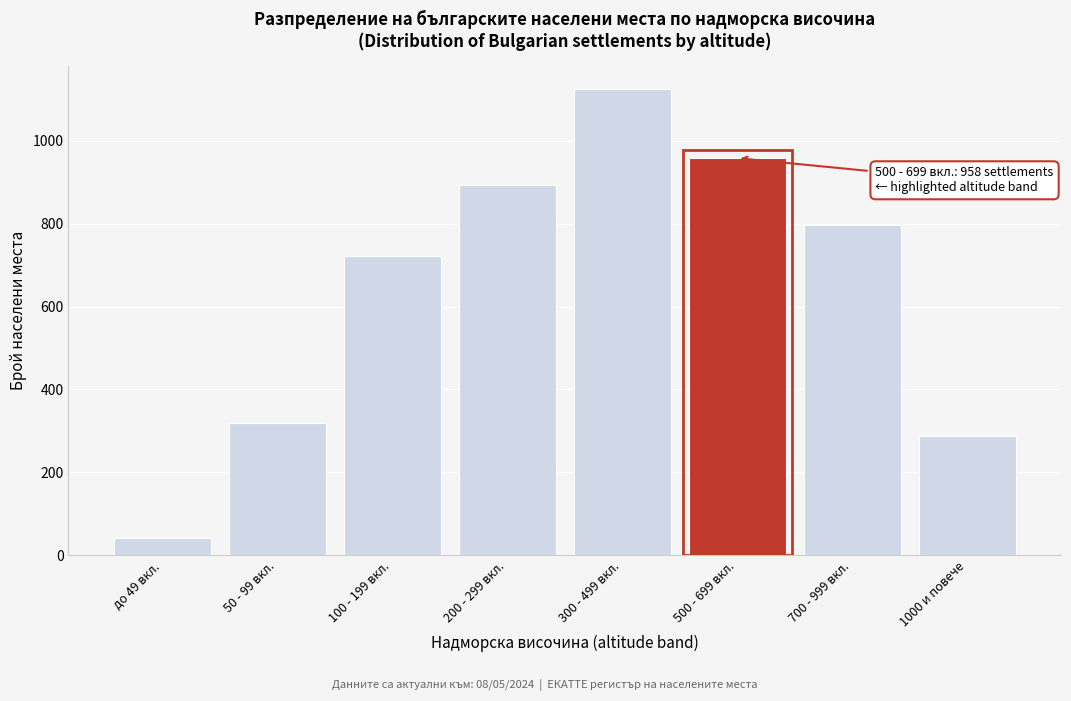

Reading left to right, list all the values displayed in this chart.

42	318	721	893	1124	958	796	287